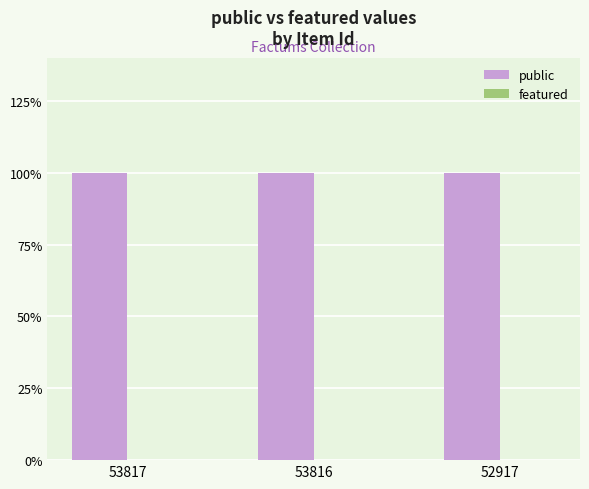

Which series has the largest range (max minus min)?

public